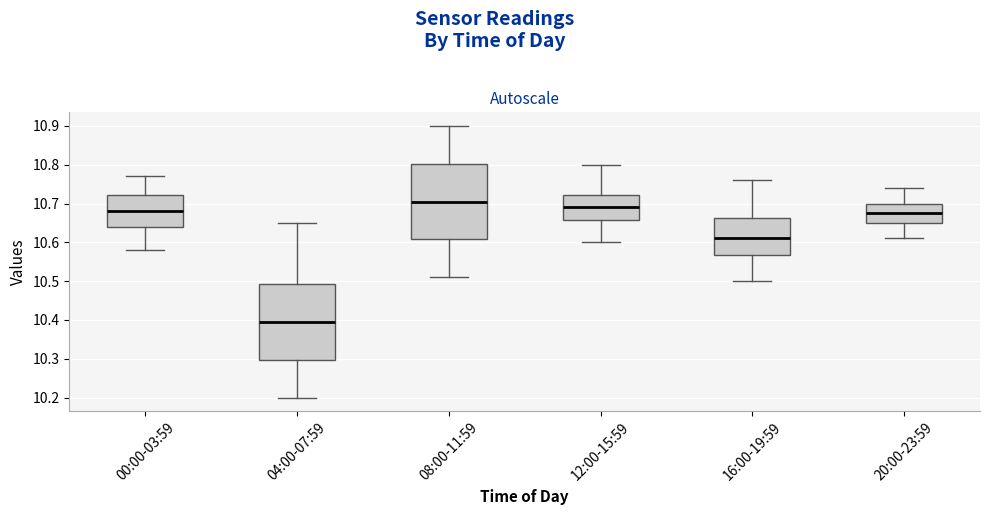

Reading left to right, transcribe this box plot: for each box, give where its median line is, the range the box spans, and where its two whiskers end, as read against the y-axis. The values are not printed on the chart, so give them approximately, as read against the axis.

00:00-03:59: median 10.68, box 10.64 to 10.72, whiskers 10.58 to 10.77
04:00-07:59: median 10.40, box 10.30 to 10.49, whiskers 10.20 to 10.65
08:00-11:59: median 10.71, box 10.61 to 10.80, whiskers 10.51 to 10.90
12:00-15:59: median 10.69, box 10.66 to 10.72, whiskers 10.60 to 10.80
16:00-19:59: median 10.61, box 10.57 to 10.66, whiskers 10.50 to 10.76
20:00-23:59: median 10.68, box 10.65 to 10.70, whiskers 10.61 to 10.74